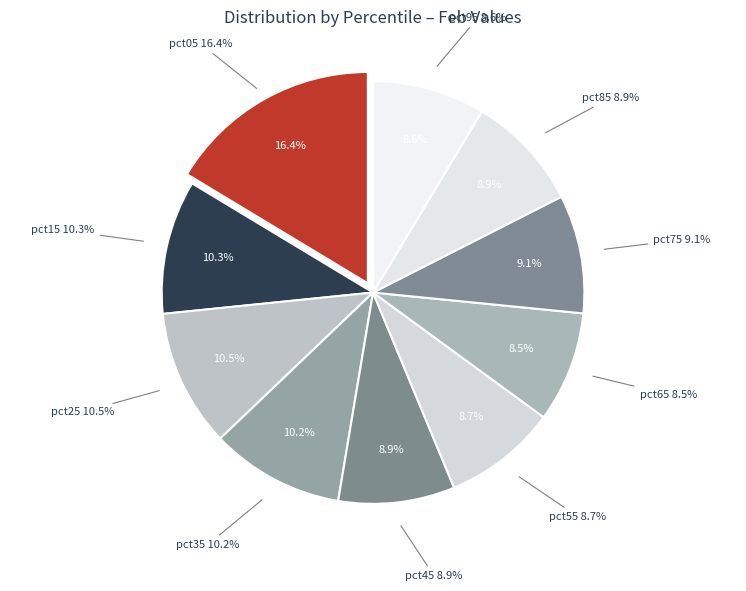

Count the number of slices in the pie.

10